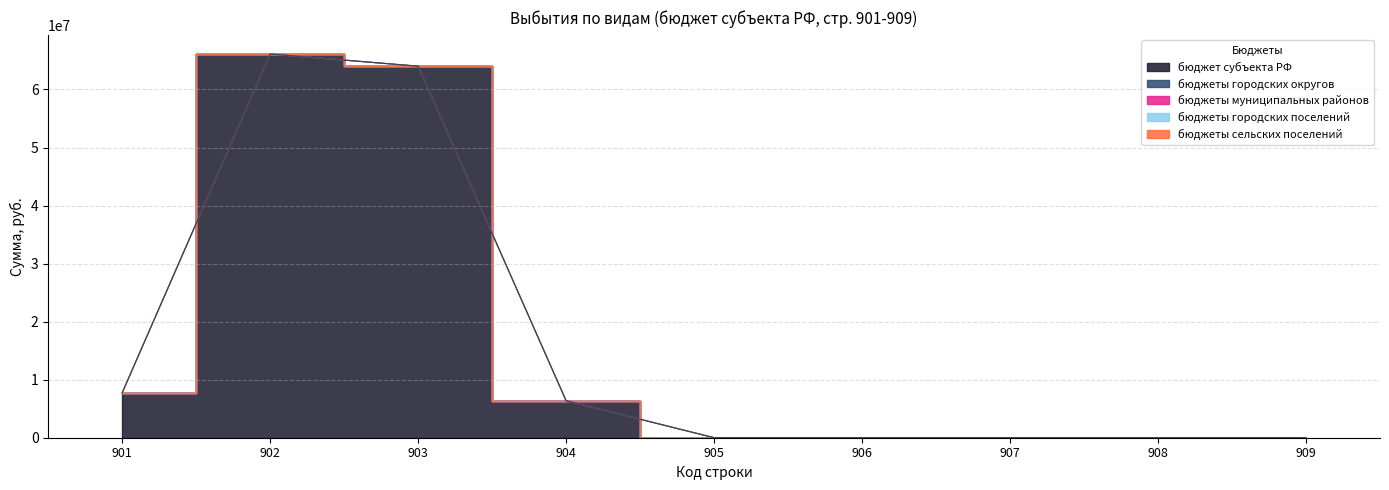

Which series has the widest spread of values?

бюджет субъекта РФ